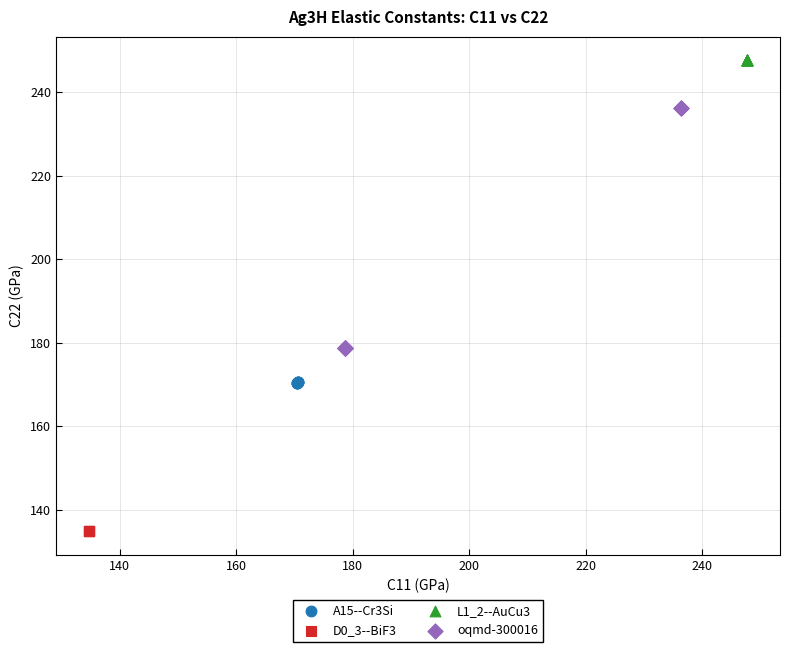

Which series has the widest spread of Y values?

oqmd-300016